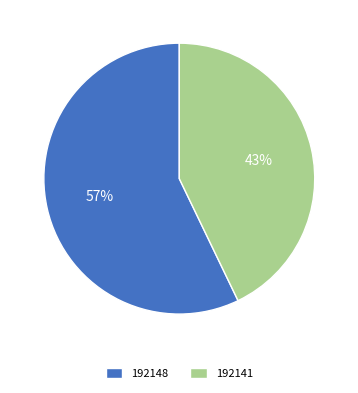

Between 192141 and 192148, which is larger?

192148